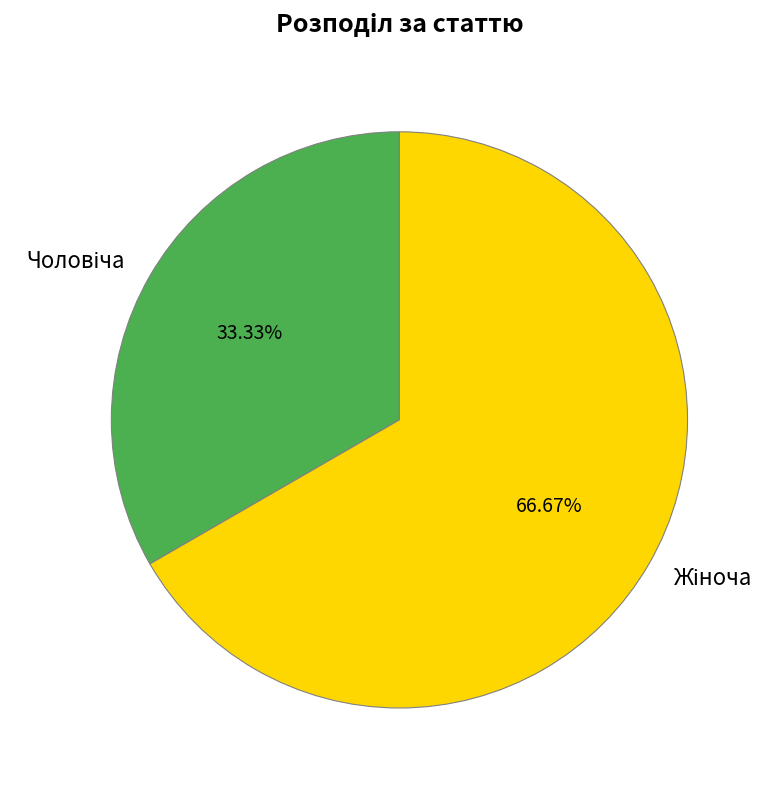

Does any single category account for the majority?

Yes